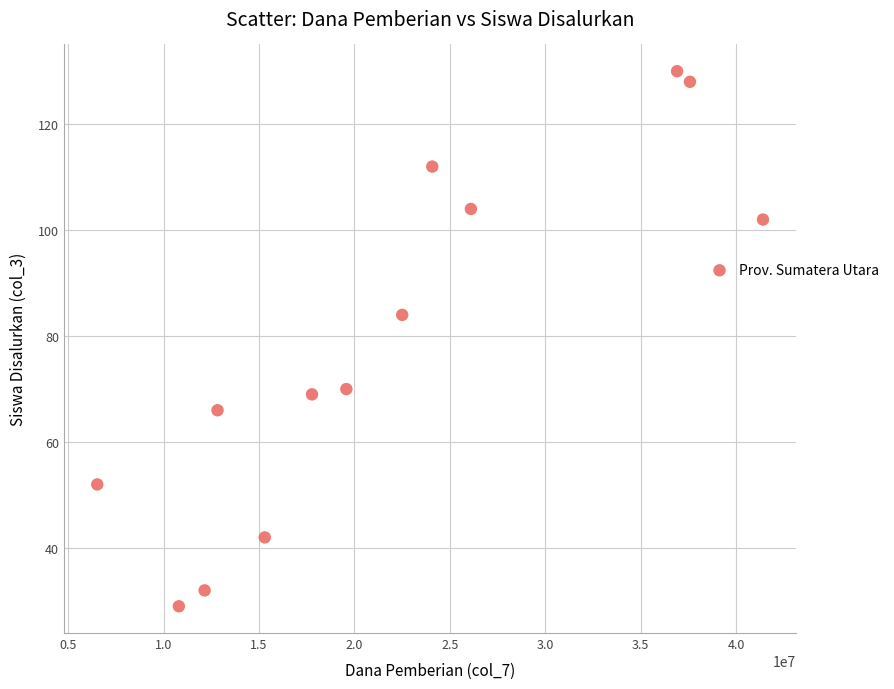

What is the range of Y values (max minus min)?

101